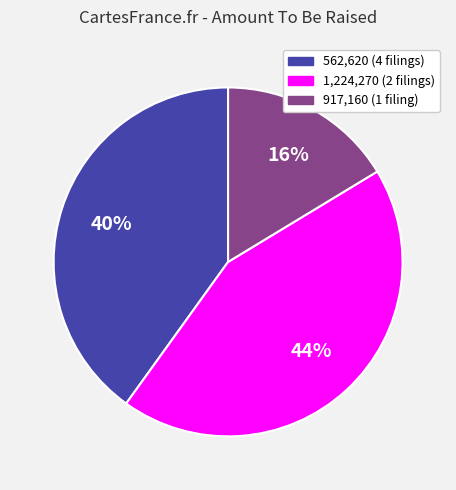

Is there a majority slice in this chart?

No